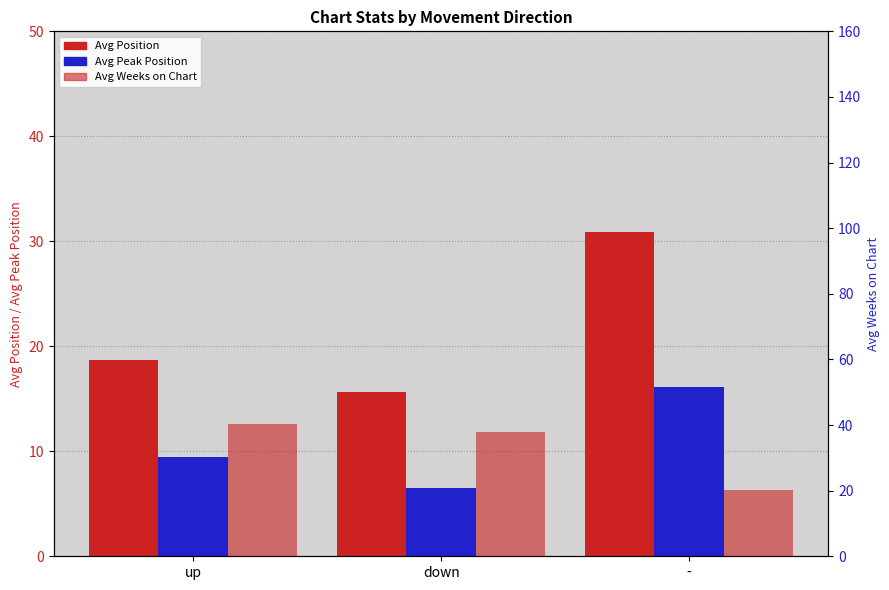

What is the label of the 2nd bar from the left?

down